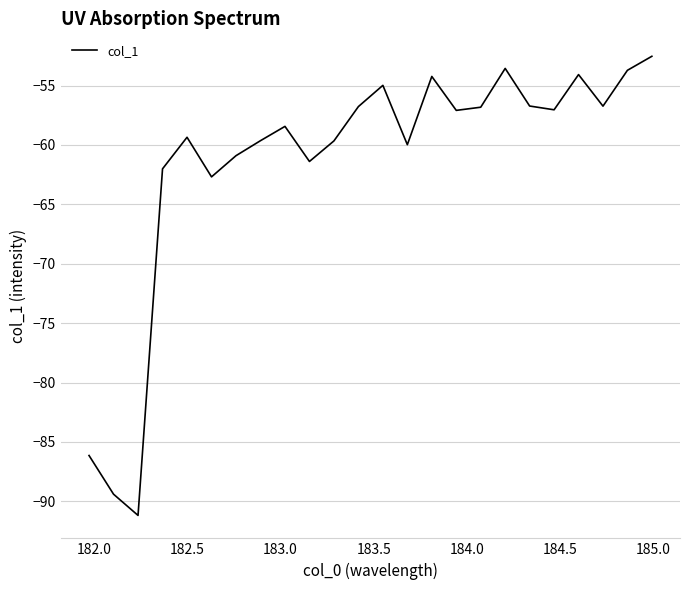

What is the greatest value displayed?

-52.5